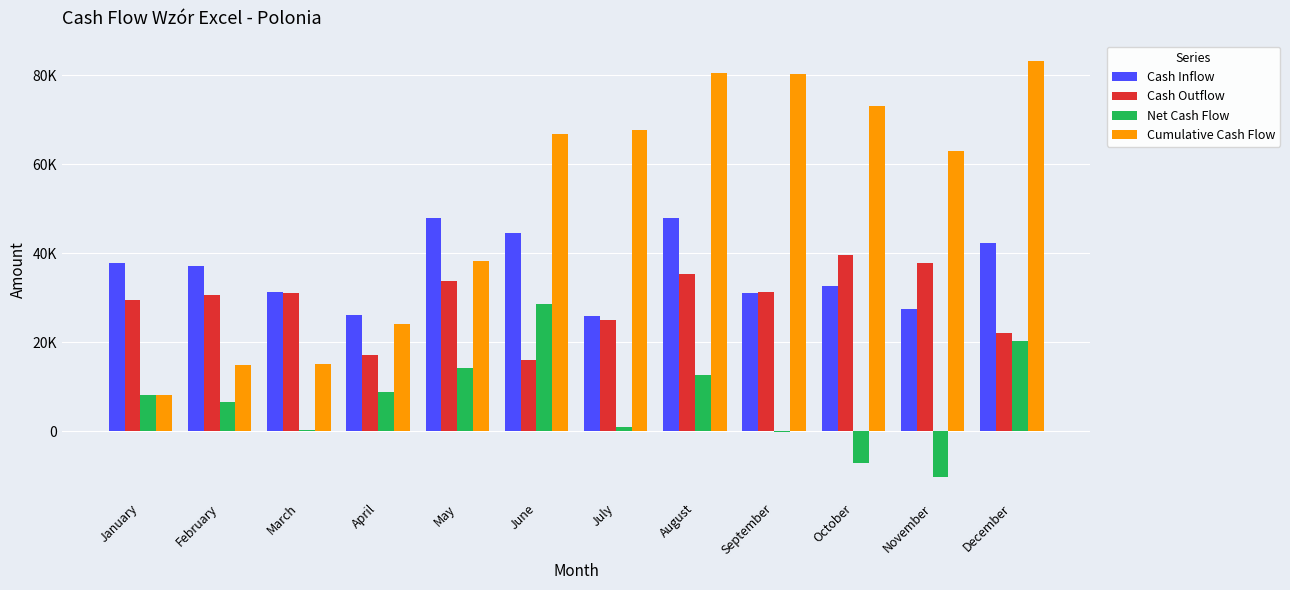

Is the value of Cumulative Cash Flow at October greater than the value of Cash Outflow at February?

Yes